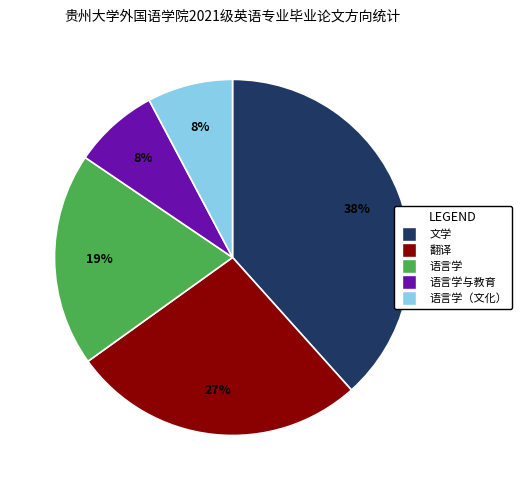

Does any single category account for the majority?

No